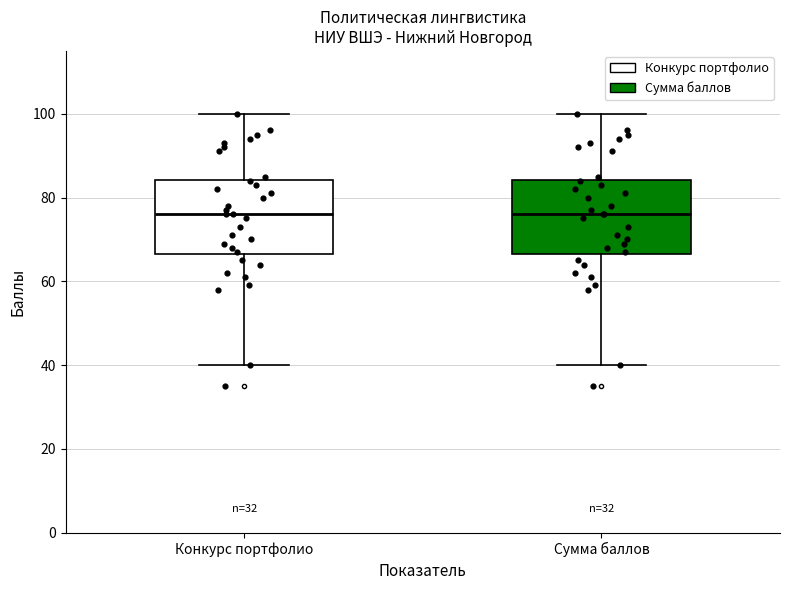

Where does the upper whisker of the box for Конкурс портфолио end on the y-axis? The values are not printed on the chart, so give them approximately, as read against the axis.

100